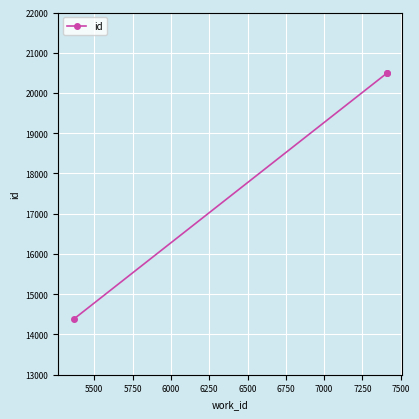

What is the greatest value displayed?

20508